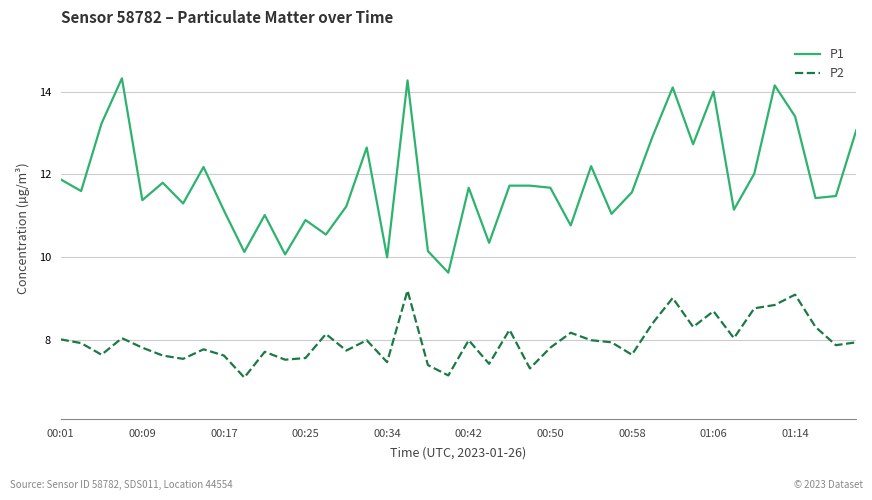

What is the greatest value displayed?

14.3